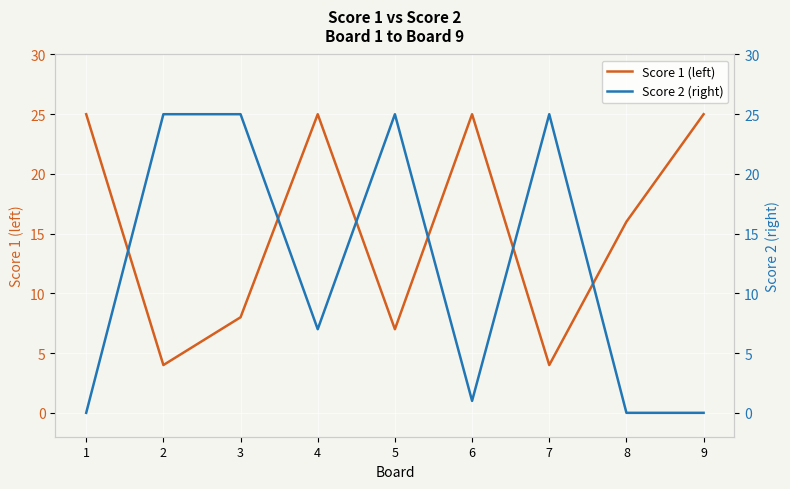

The Score 2 (right) series shows 7 at 4. True or false?

True